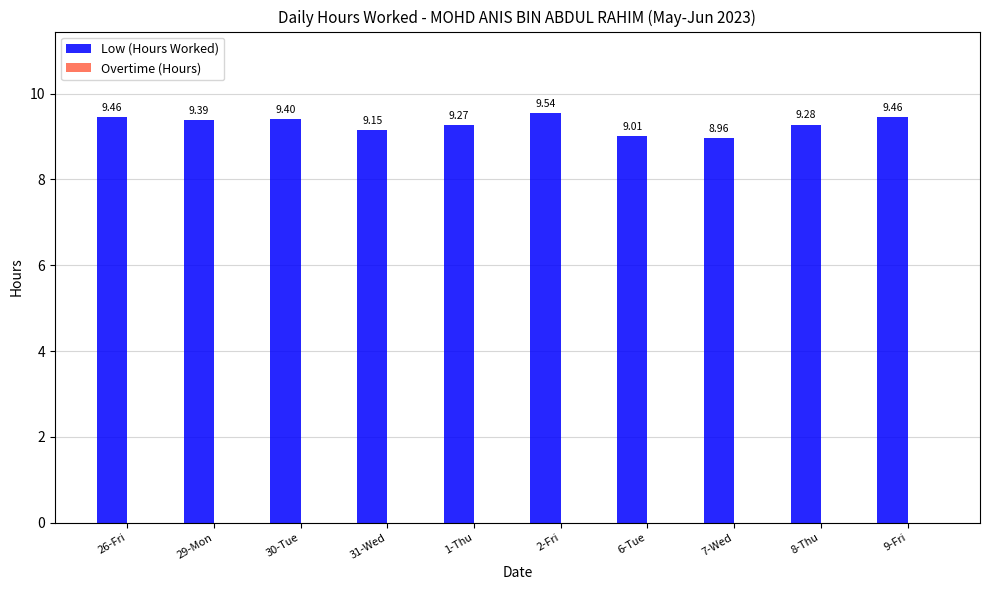

Which has a higher value, 9-Fri or 8-Thu?

9-Fri